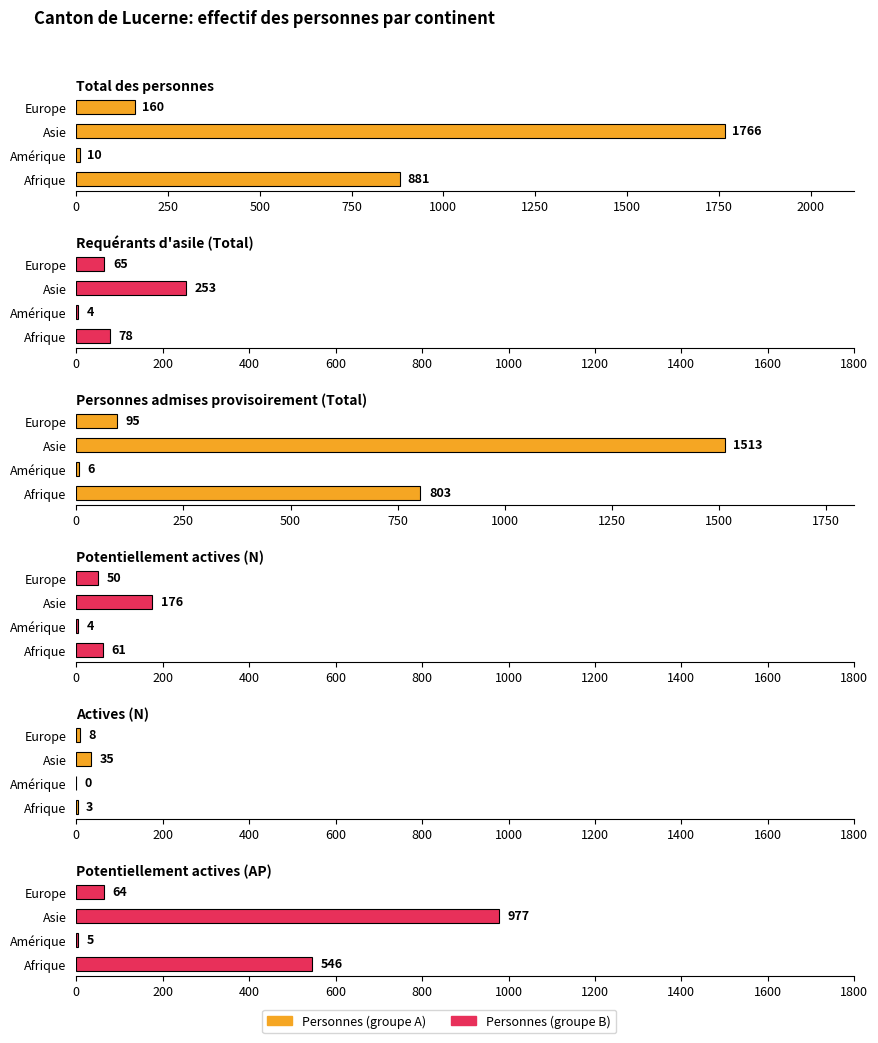

At how many categories does at least one series exceed 536?

2